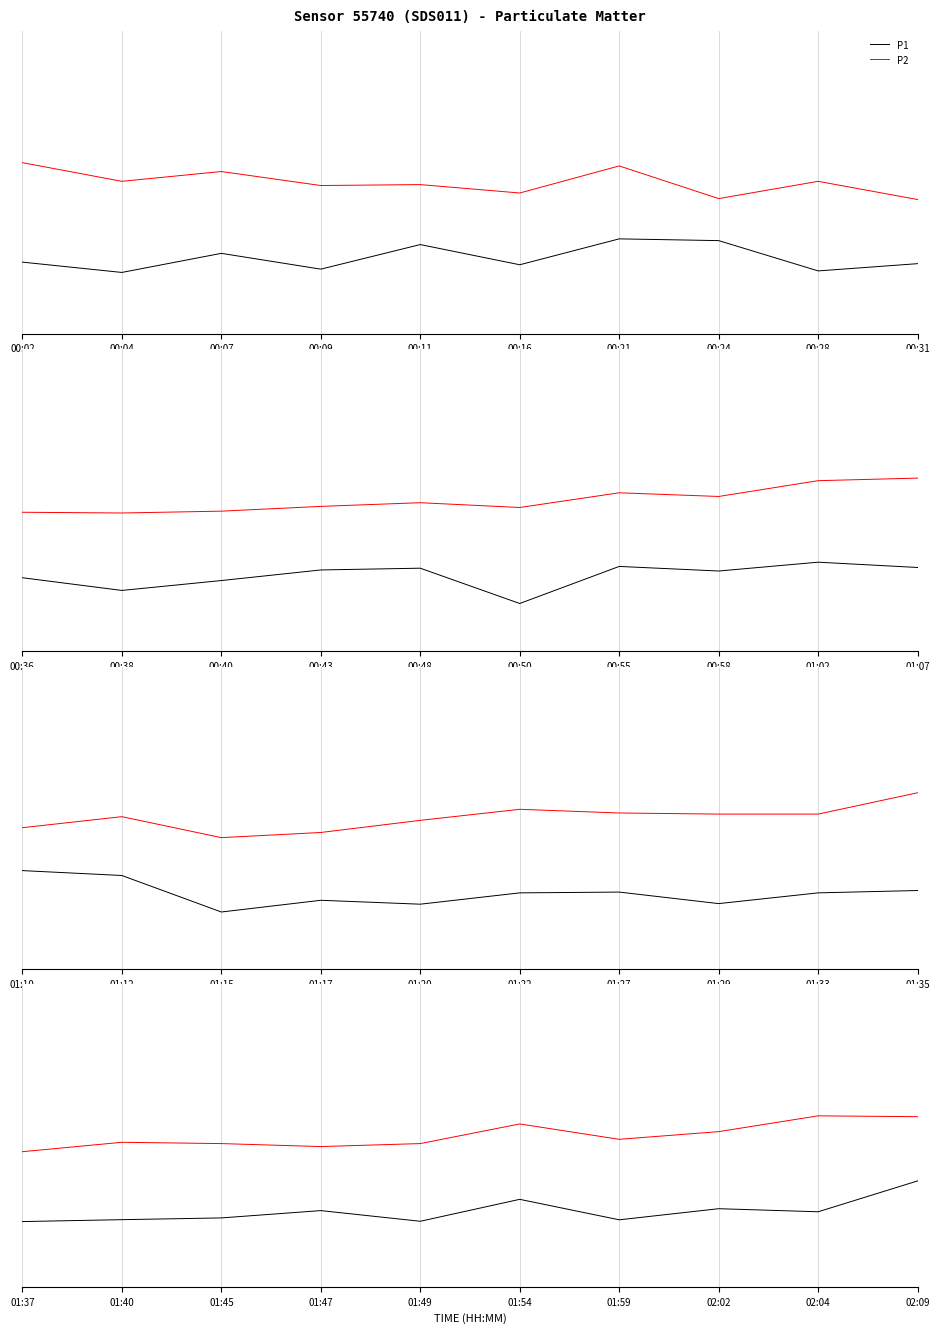

Rank the series by their maximum value, from highest to lowest.

P2, P1